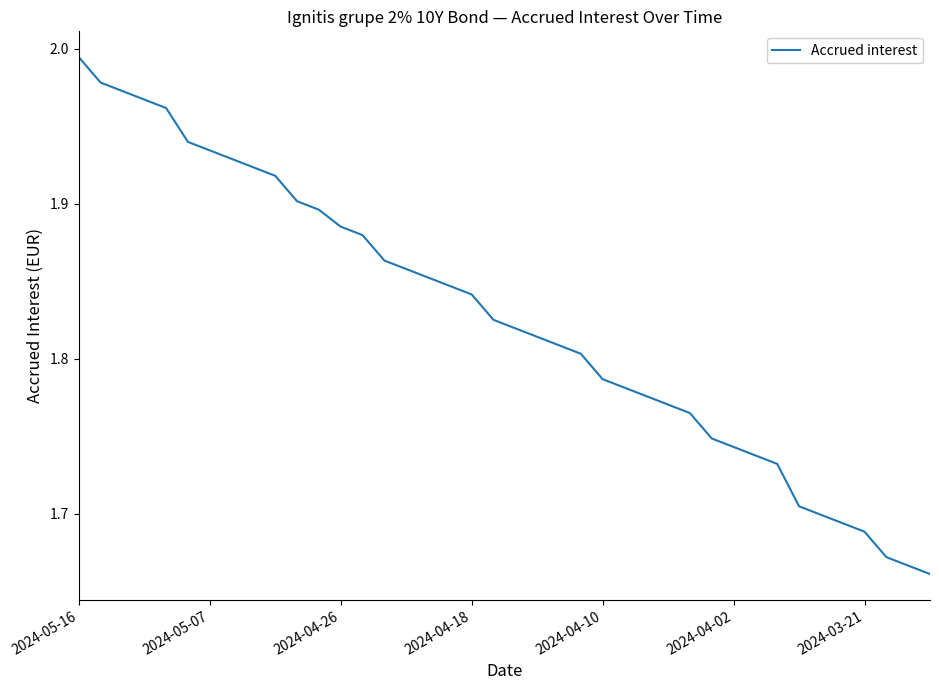

True or false: the data has more than 2 interior local peaks.

False